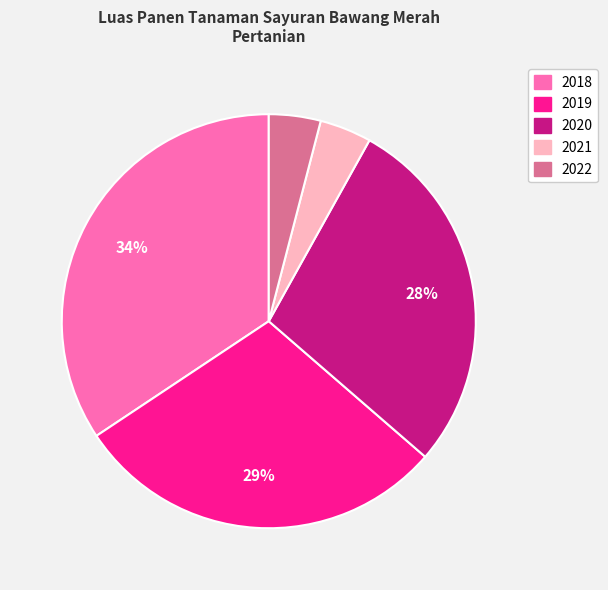

Is there a majority slice in this chart?

No